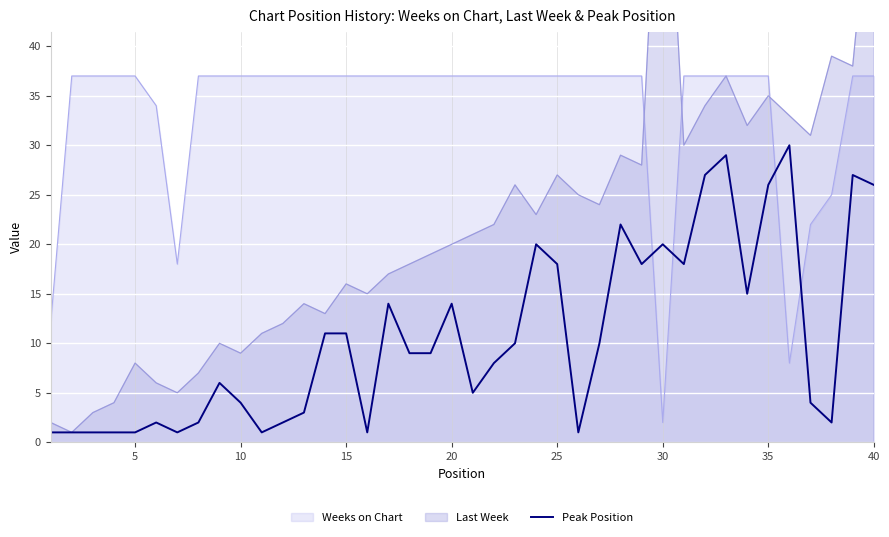

Which category has the lowest value in the Weeks on Chart series?

30